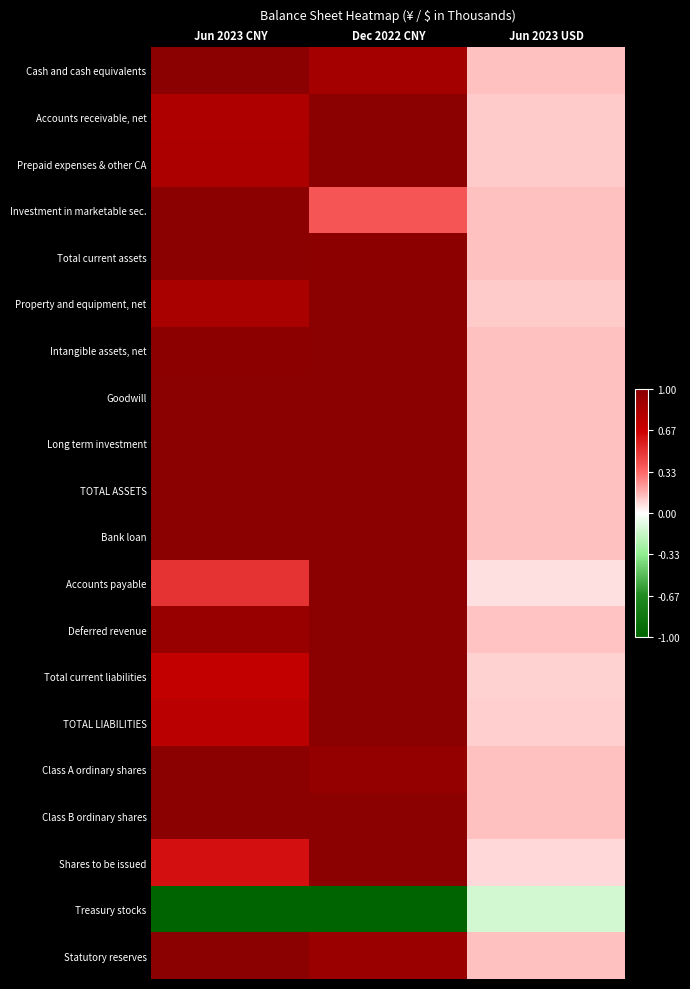

What is the spread (max minus min) of values at Jun 2023 CNY?

2.0